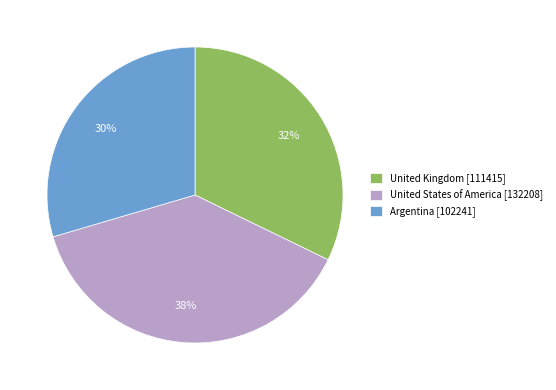

Which has a higher value, United Kingdom or United States of America?

United States of America